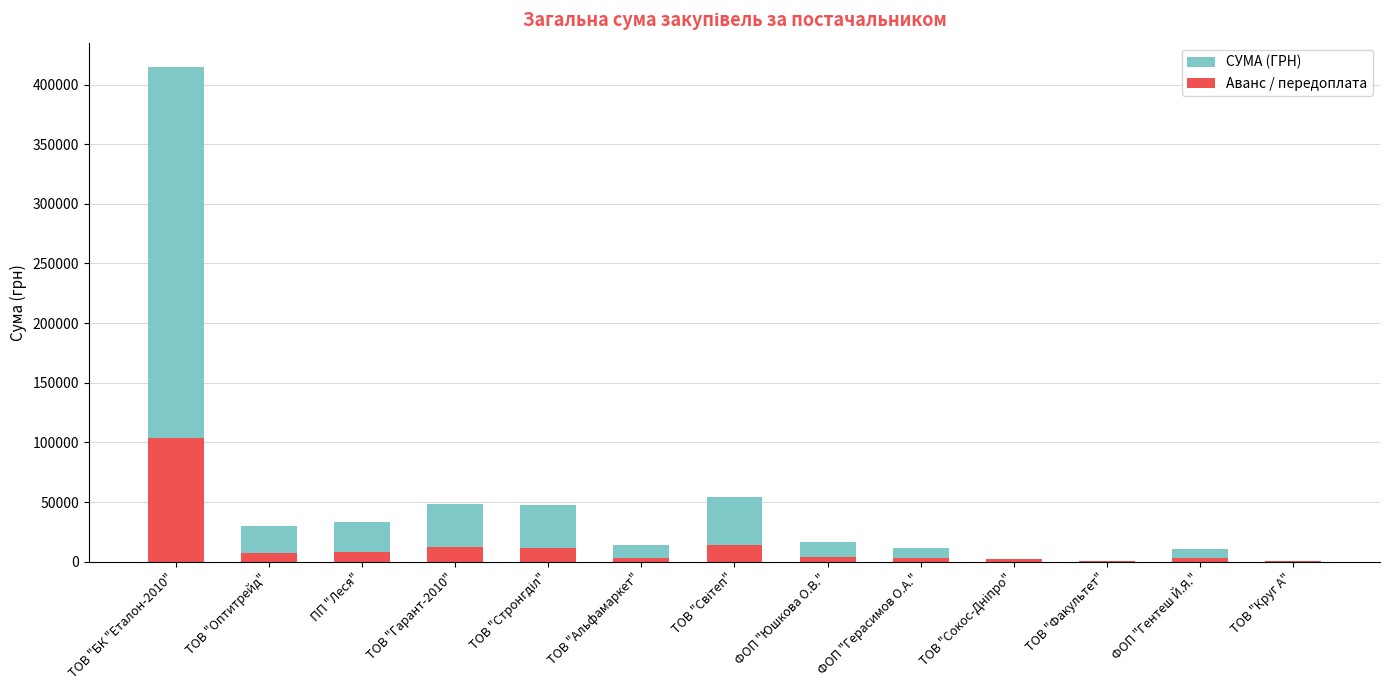

What is the total value across all series at ТОВ "Факультет"?

730.0